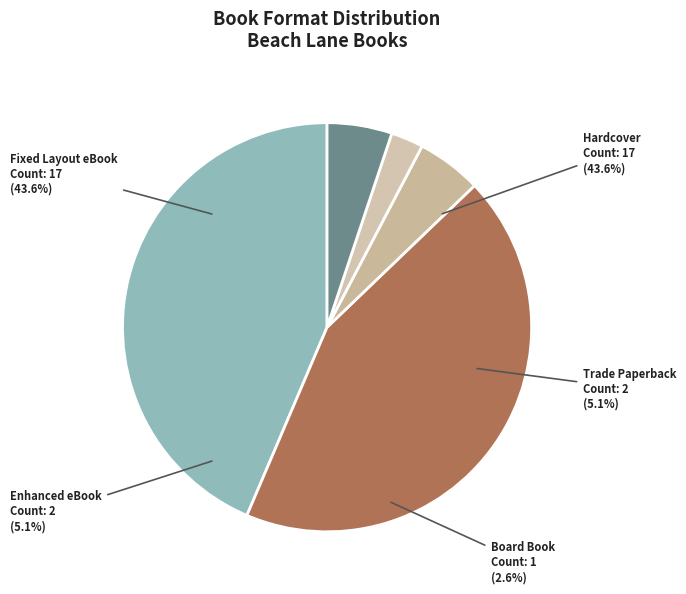

To the nearest percent, what percentage of the pie is Board Book?

3%